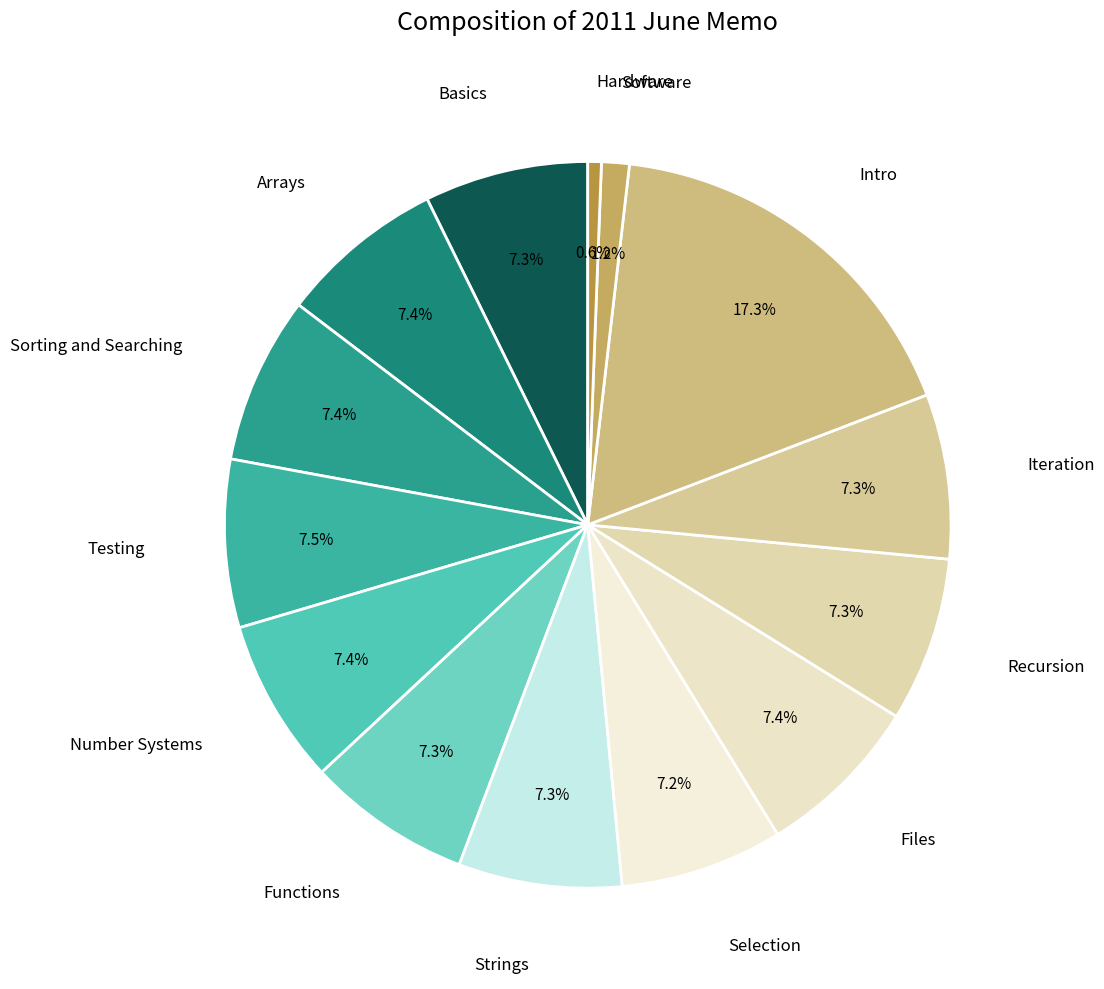

Approximately how many times larger is the value at Selection compared to Iteration?

1.0